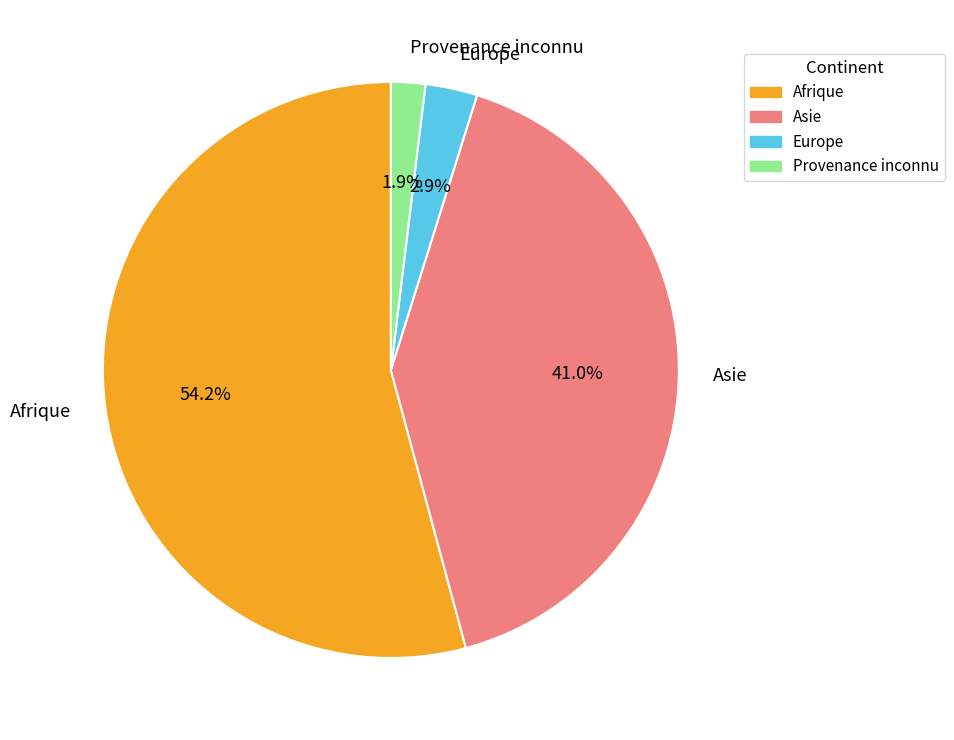

The Asie slice represents 41% of the pie. True or false?

True